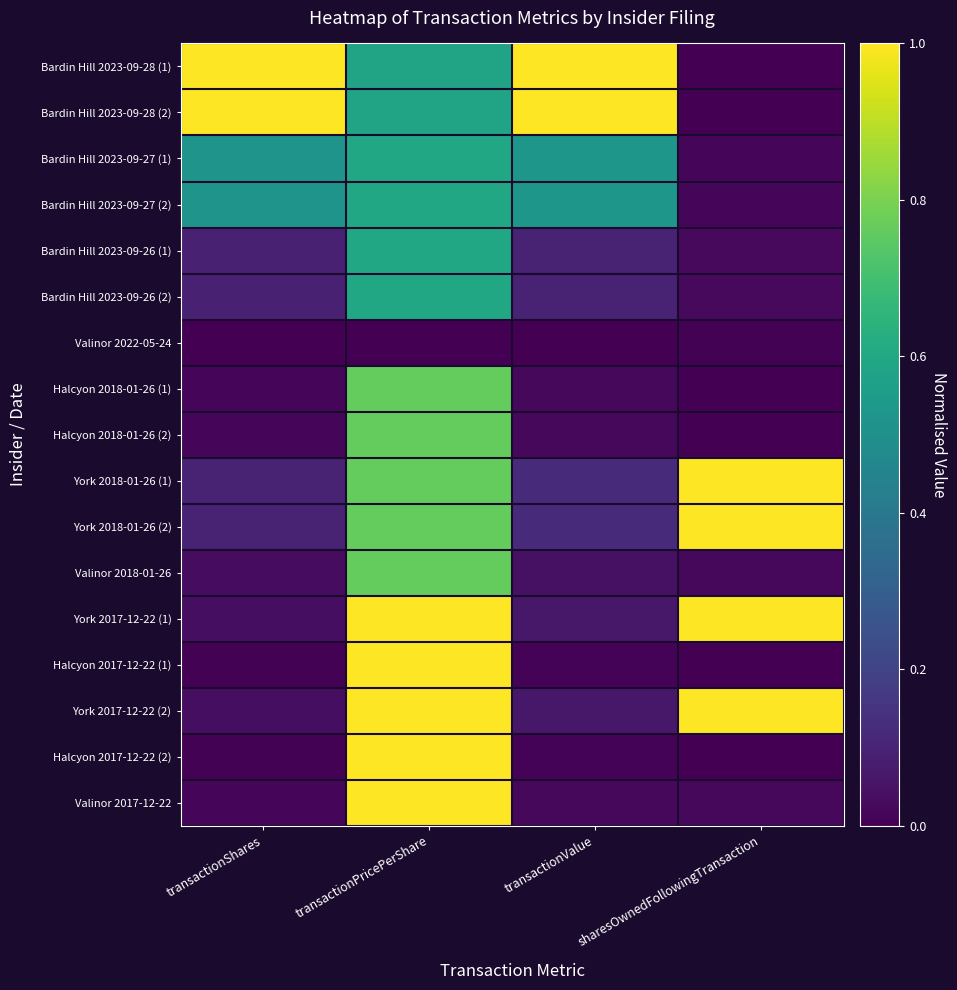

List the series in order of their peak value, highest first.

Bardin Hill 2023-09-28 (1), Bardin Hill 2023-09-28 (2), York 2017-12-22 (1), Halcyon 2017-12-22 (1), York 2017-12-22 (2), Halcyon 2017-12-22 (2), Valinor 2017-12-22, York 2018-01-26 (1), York 2018-01-26 (2), Halcyon 2018-01-26 (1), Halcyon 2018-01-26 (2), Valinor 2018-01-26, Bardin Hill 2023-09-27 (1), Bardin Hill 2023-09-27 (2), Bardin Hill 2023-09-26 (1), Bardin Hill 2023-09-26 (2), Valinor 2022-05-24